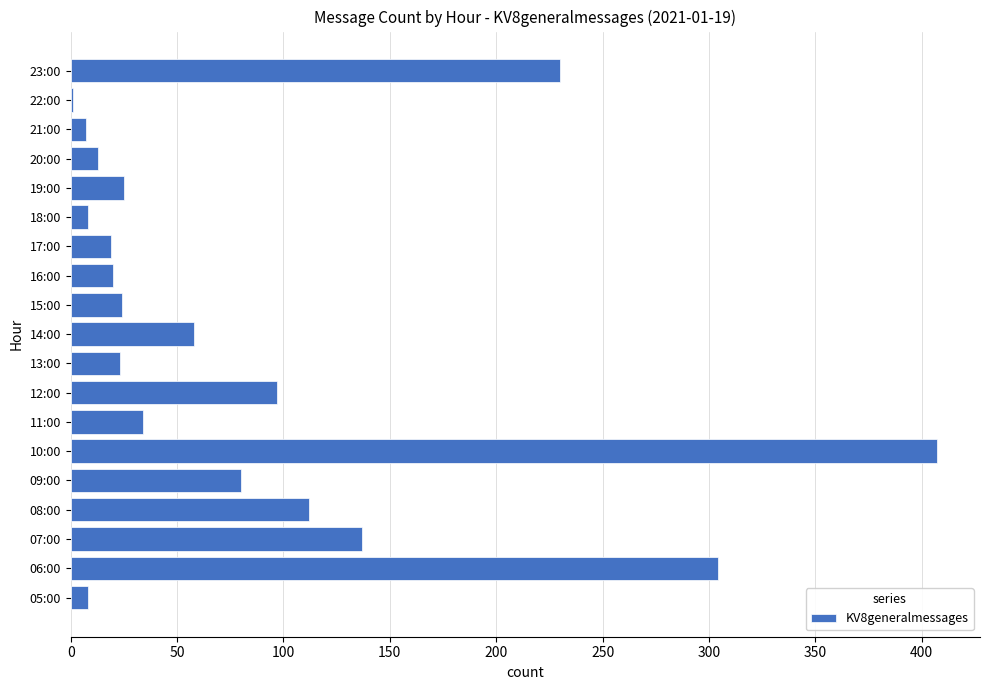

Which has a higher value, 12:00 or 20:00?

12:00